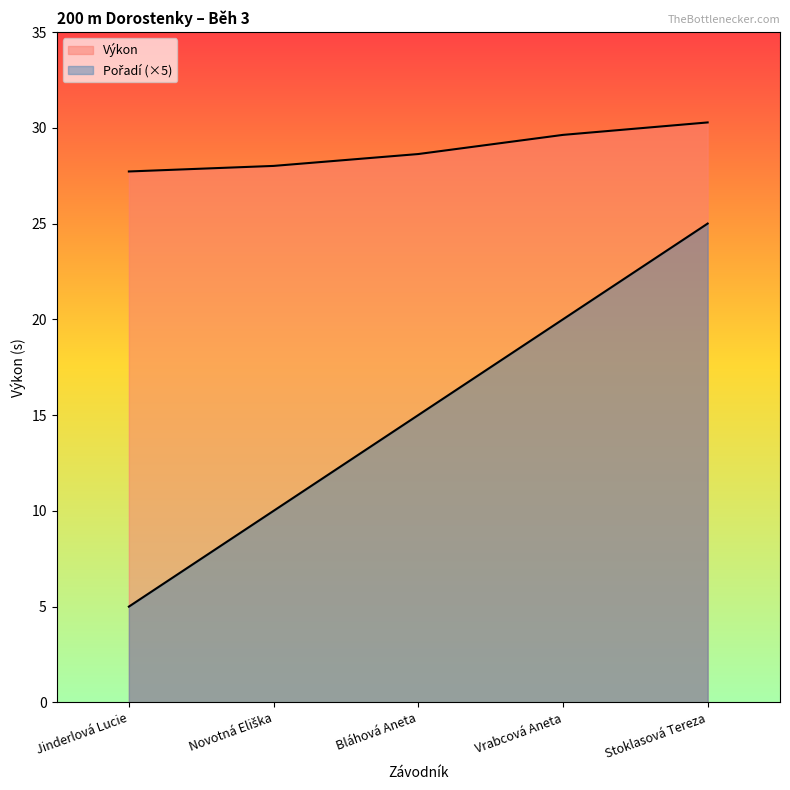

The value of Výkon at Bláhová Aneta is 28.6. True or false?

True